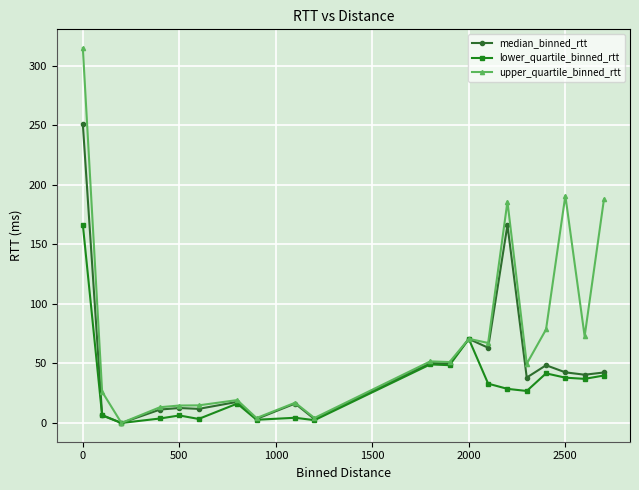

At how many categories does at least one series exceed 115?

4